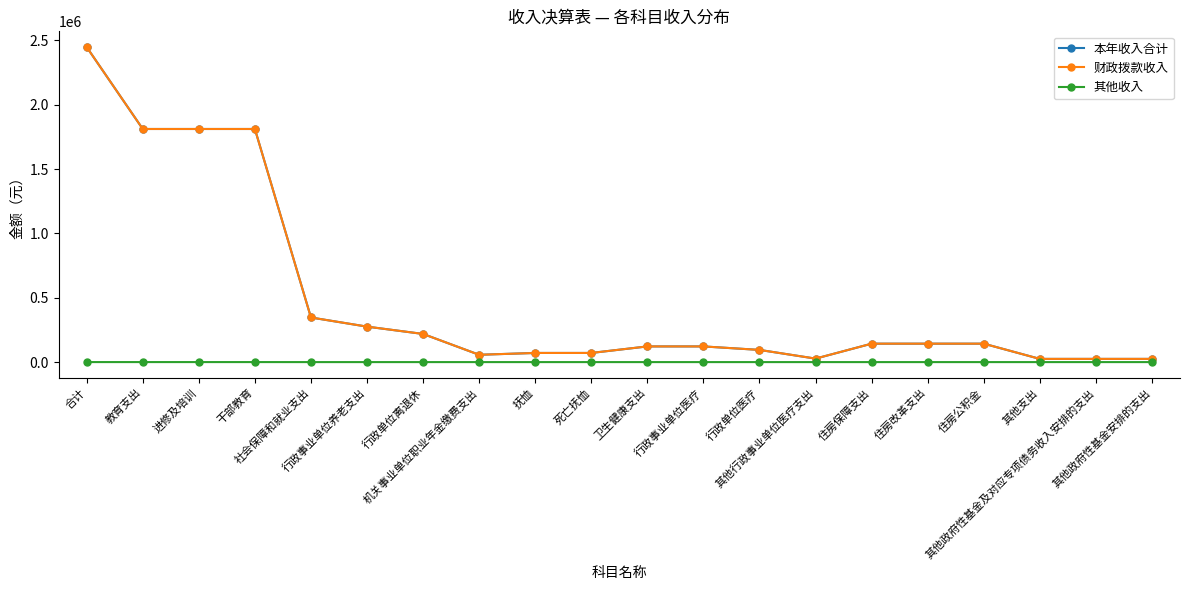

At which category does 财政拨款收入 reach its first local valley?

机关事业单位职业年金缴费支出